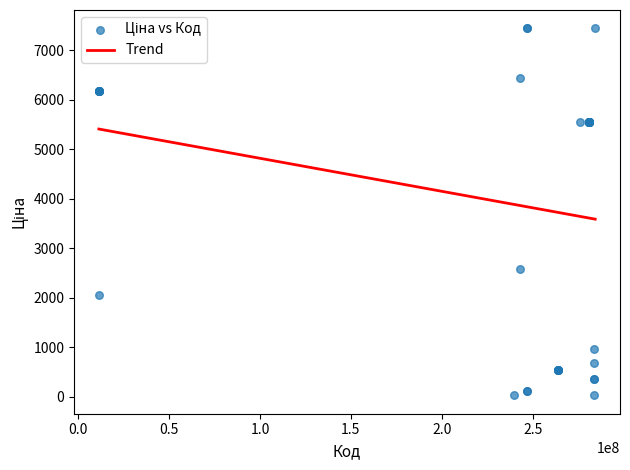

What Y value in the scatter plot is closest to 3737?

2575.0